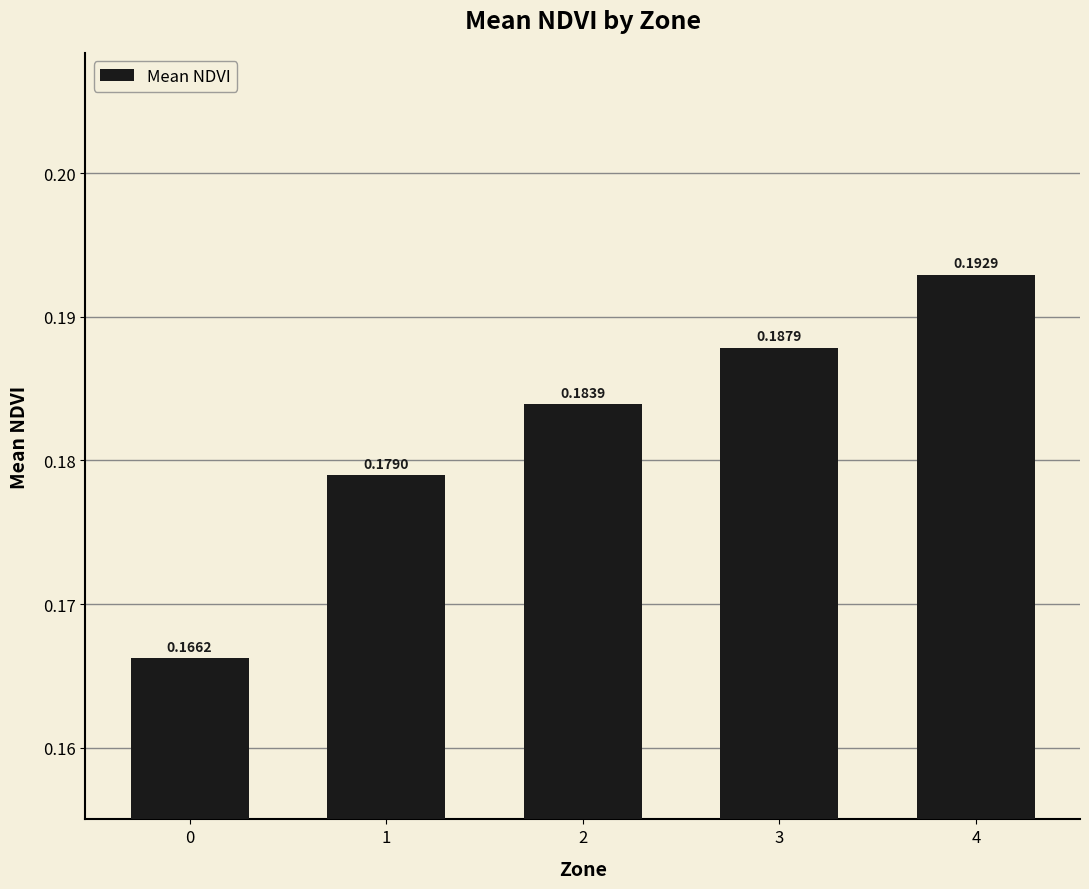

Rank the categories by value from lowest to highest.

0, 1, 2, 3, 4